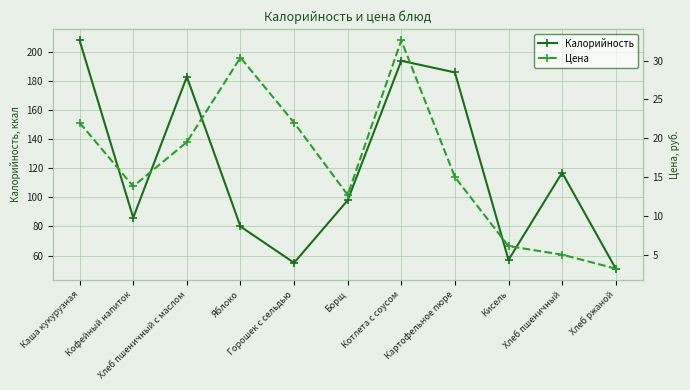

Is it true that Цена equals 15.0 at Картофельное пюре?

True